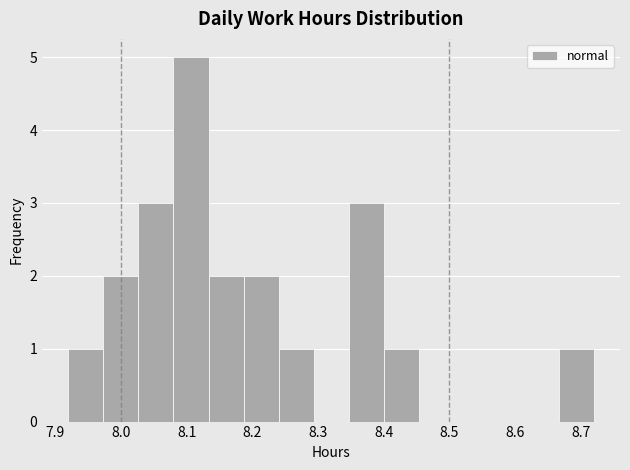

Reading left to right, transcribe this chart: for each bar, give the range it covers on the x-axis and its height. Neither the bar edges nor the heights are printed on the chart, so give them approximately, as read against the axes.

7.92 to 7.97: 1
7.97 to 8.03: 2
8.03 to 8.08: 3
8.08 to 8.13: 5
8.13 to 8.19: 2
8.19 to 8.24: 2
8.24 to 8.29: 1
8.29 to 8.35: 0
8.35 to 8.40: 3
8.40 to 8.45: 1
8.45 to 8.51: 0
8.51 to 8.56: 0
8.56 to 8.61: 0
8.61 to 8.67: 0
8.67 to 8.72: 1